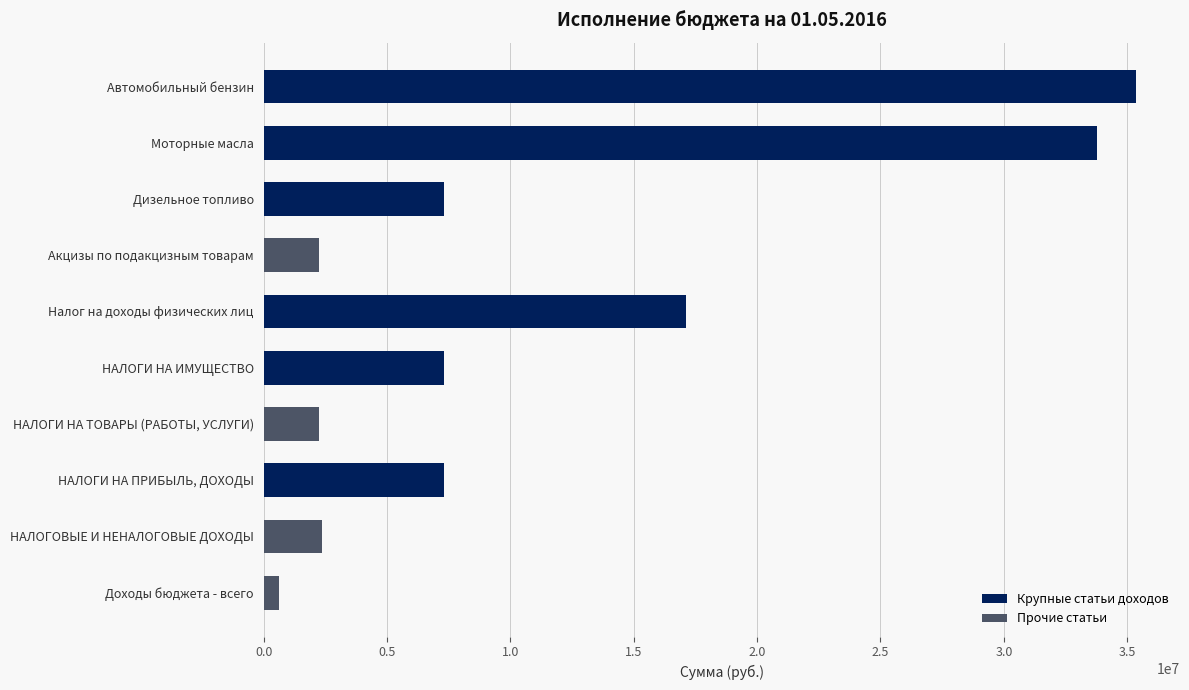

What is the label of the 8th bar from the bottom?

Дизельное топливо